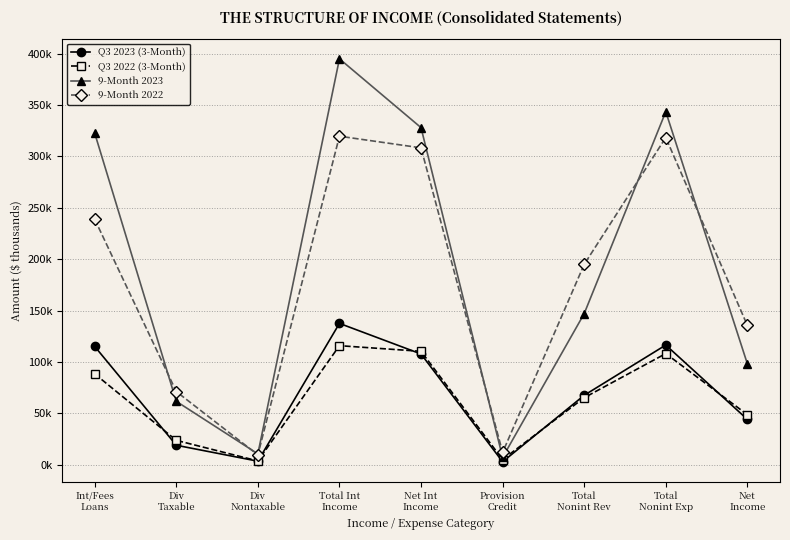

What is the difference between the 9-Month 2022 values at Total Int
Income and Int/Fees
Loans?

80.8